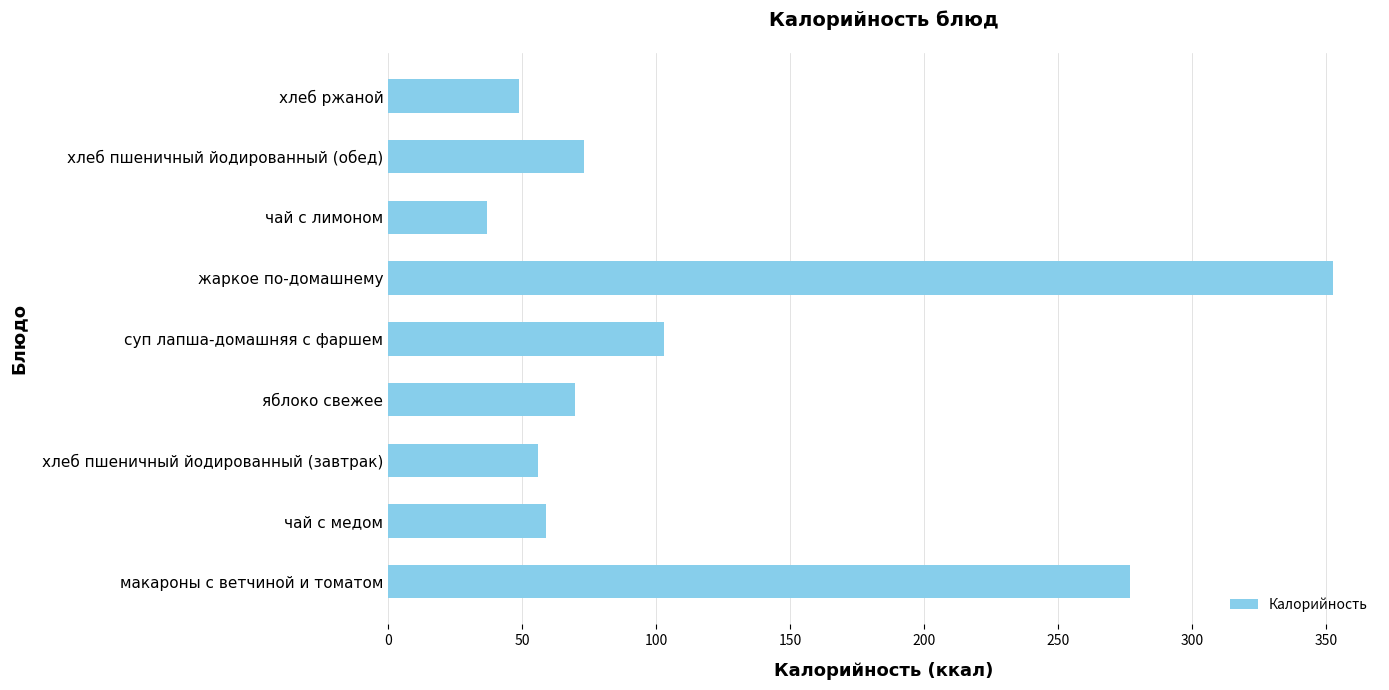

What is the change in value from чай с медом to жаркое по-домашнему?

+293.4